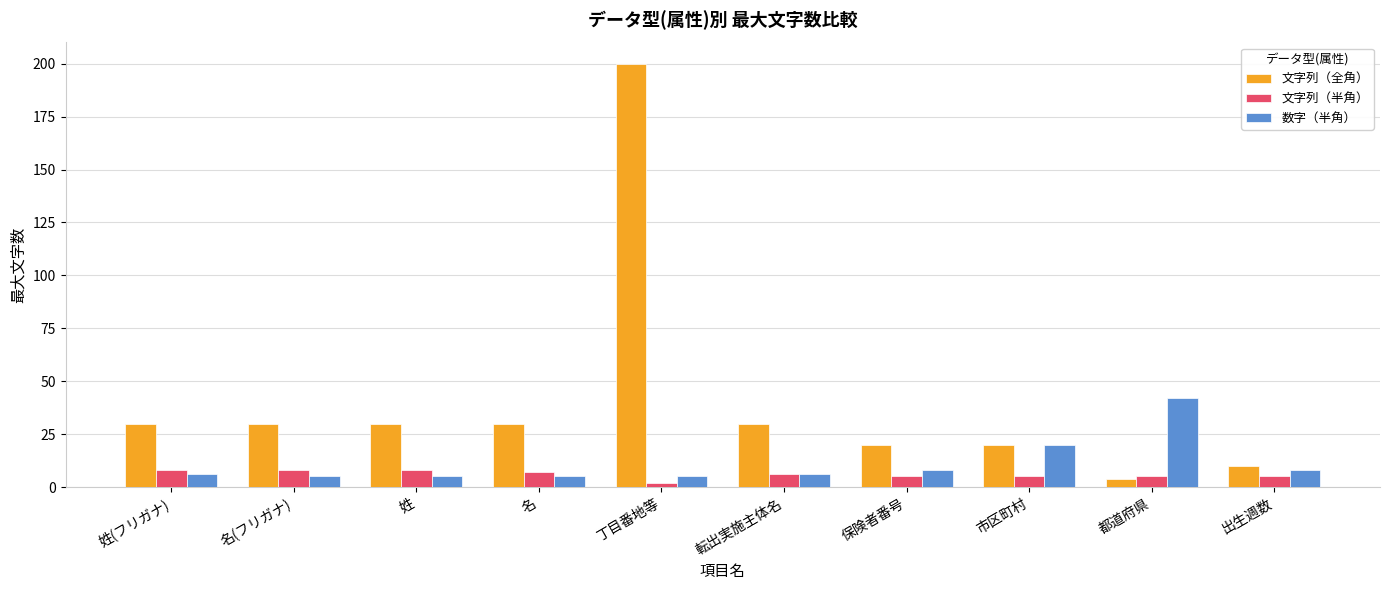

How many bars are there in each group?

3